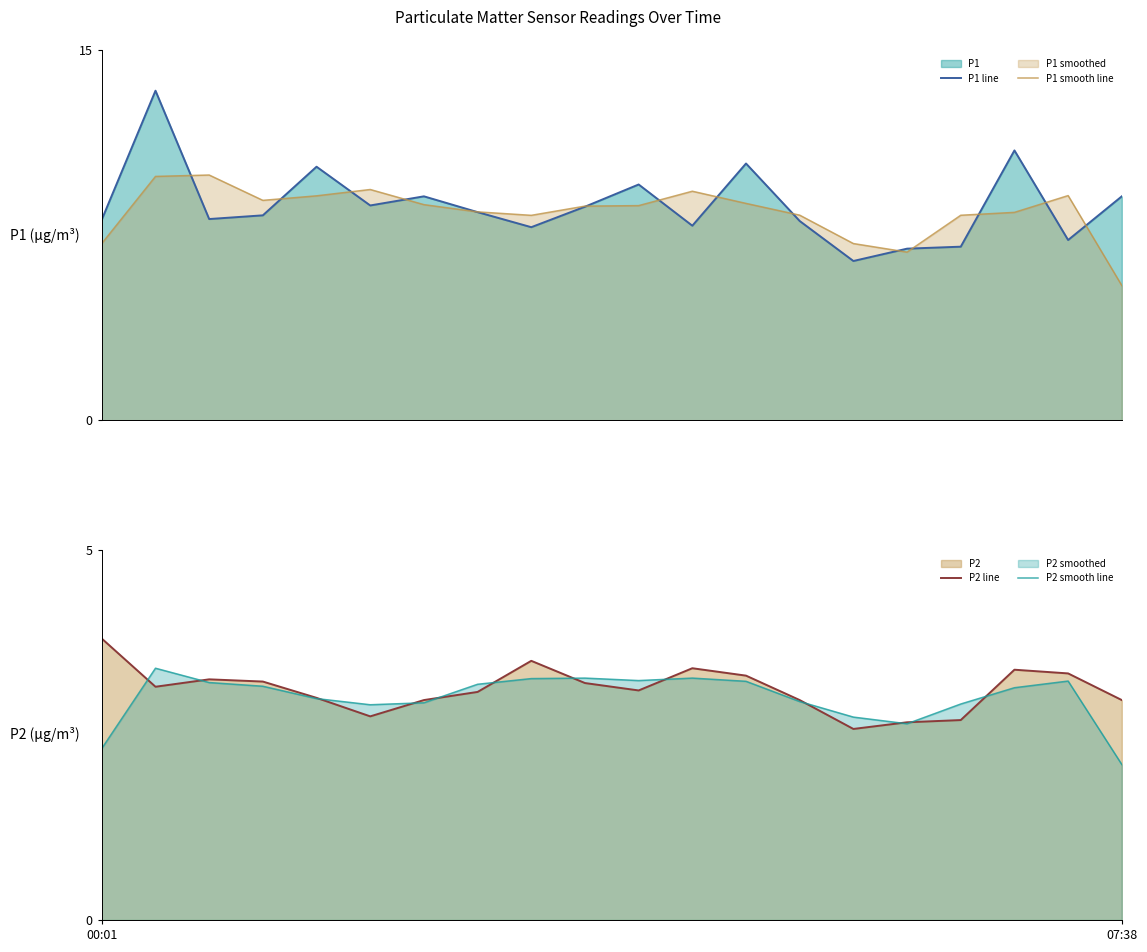

What is the value of the P2 line point at the 6th from the left?

2.8